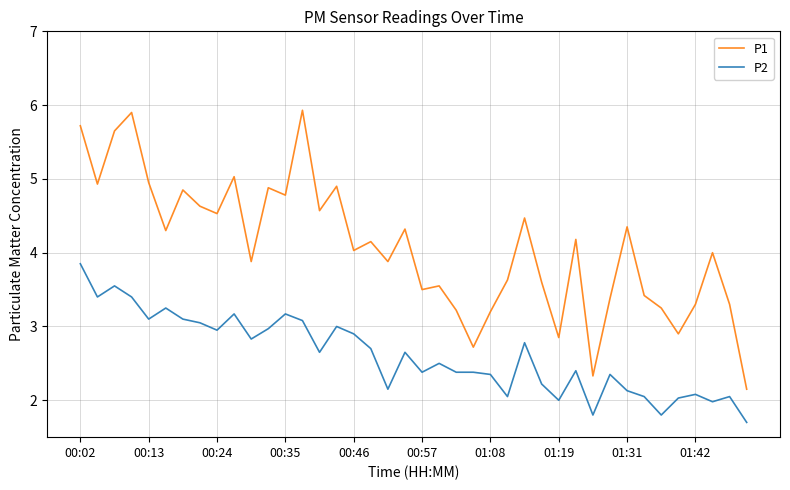

Which series has the widest spread of values?

P1